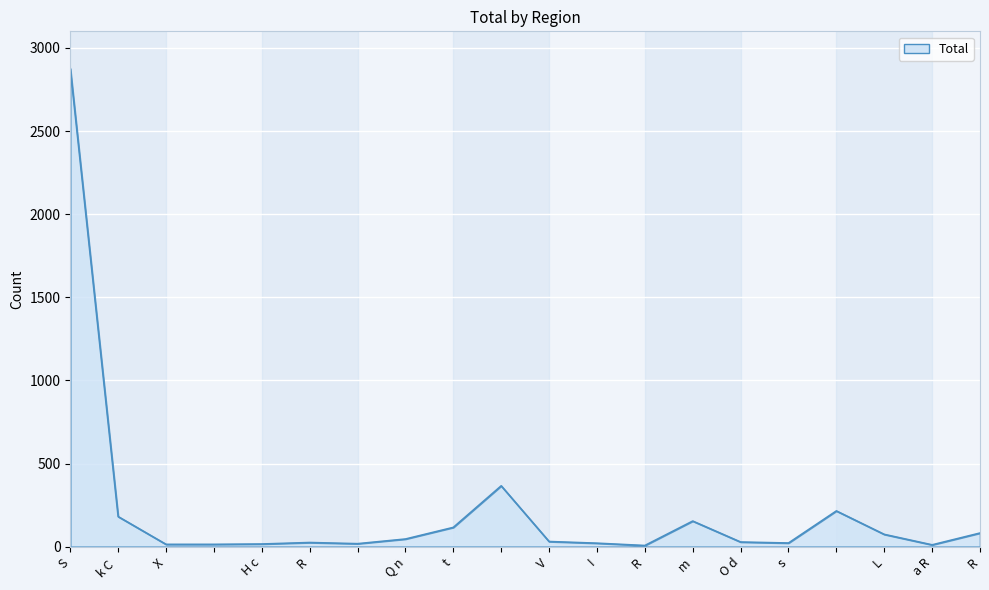

True or false: there are more than 1 points higher than both neighbors.

True